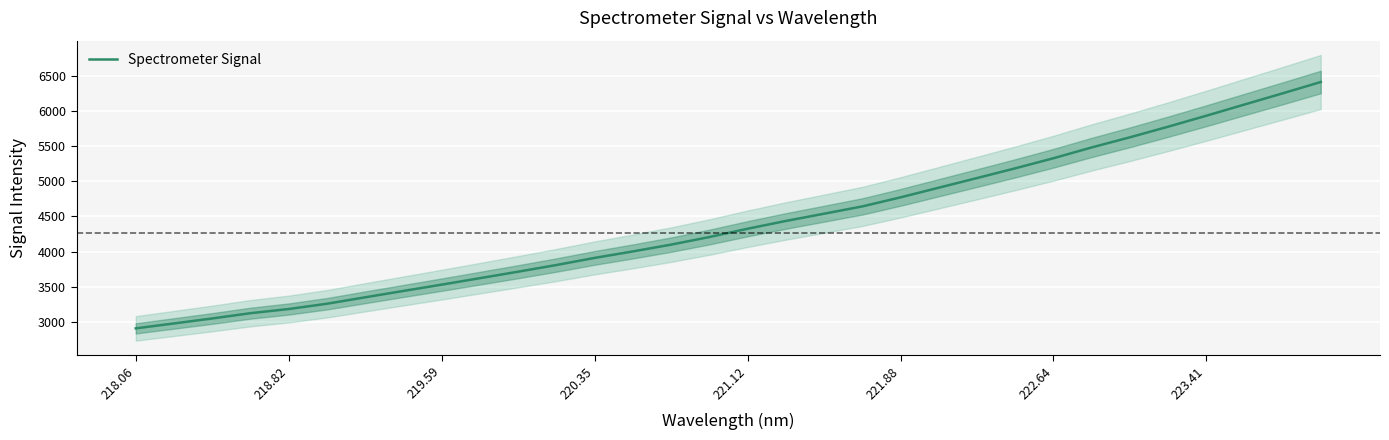

Count the number of values greater than 4324.

16